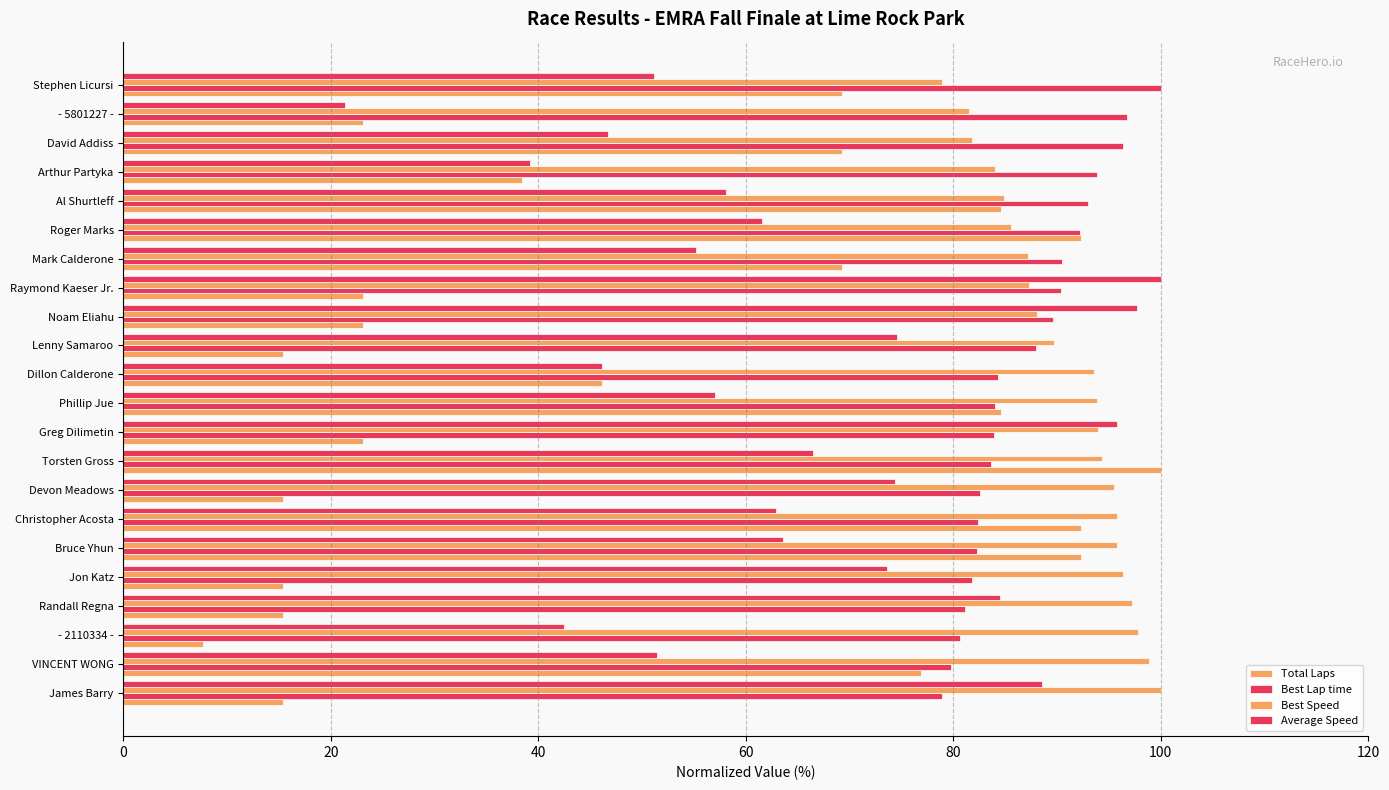

How many series are shown in this chart?

4